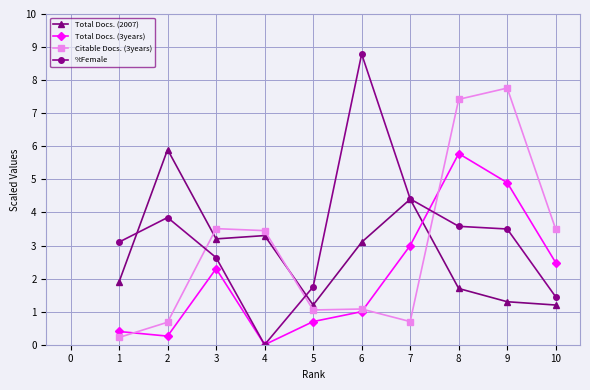

Which series has the largest range (max minus min)?

%Female